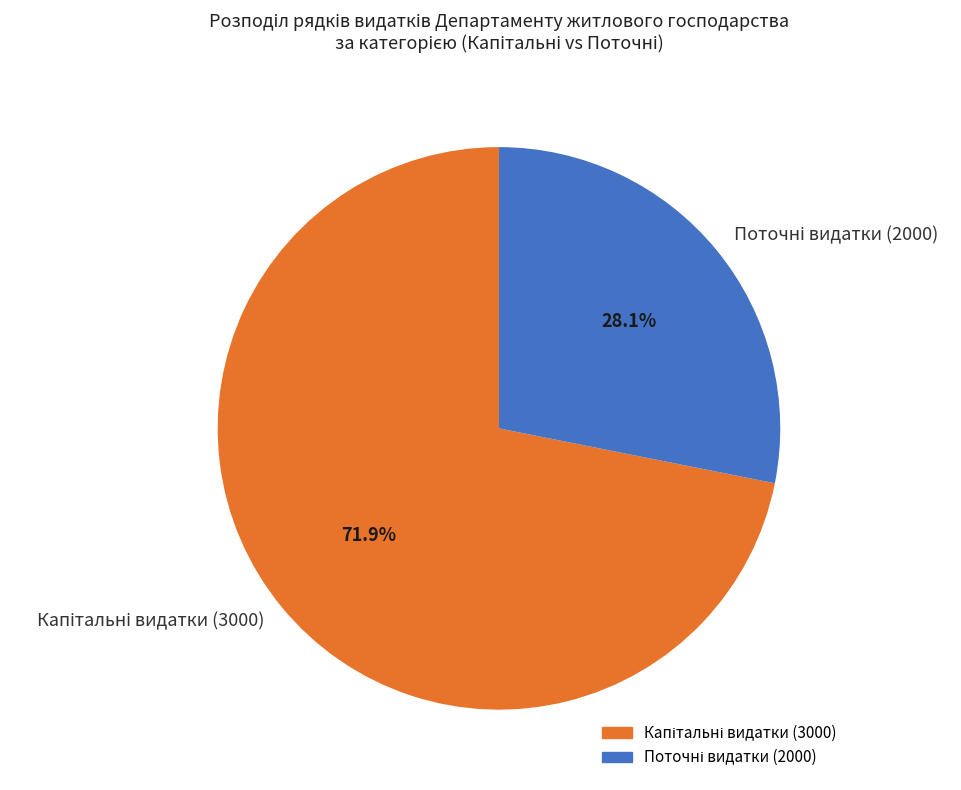

How many slices are in this pie chart?

2